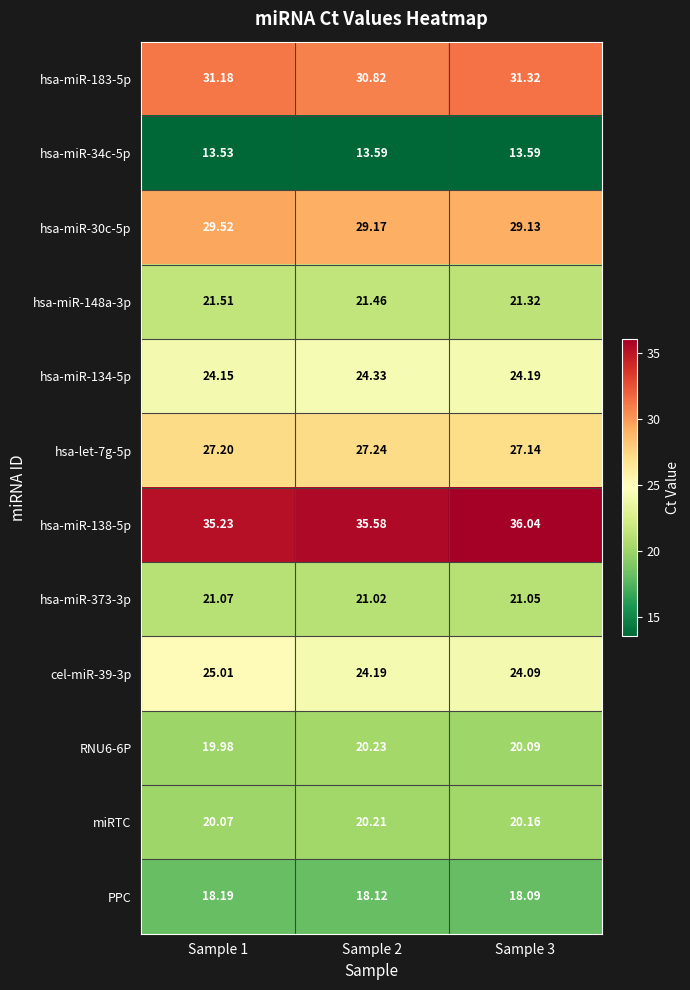

Is the value of PPC at Sample 3 greater than the value of hsa-let-7g-5p at Sample 1?

No